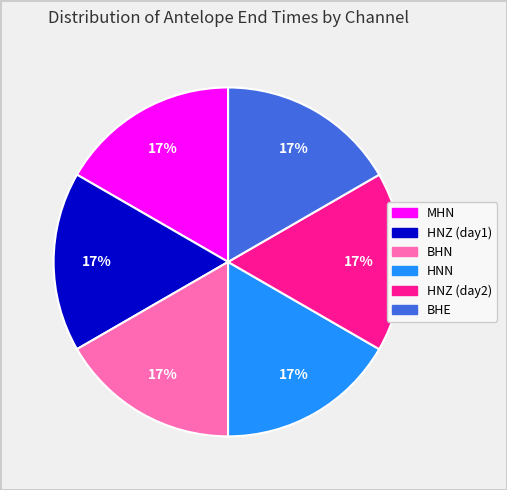

Is there a majority slice in this chart?

No